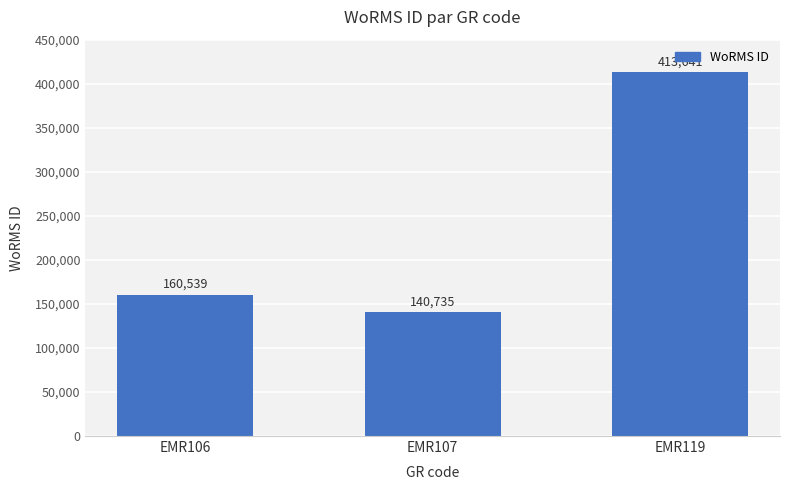

Between EMR119 and EMR106, which is larger?

EMR119